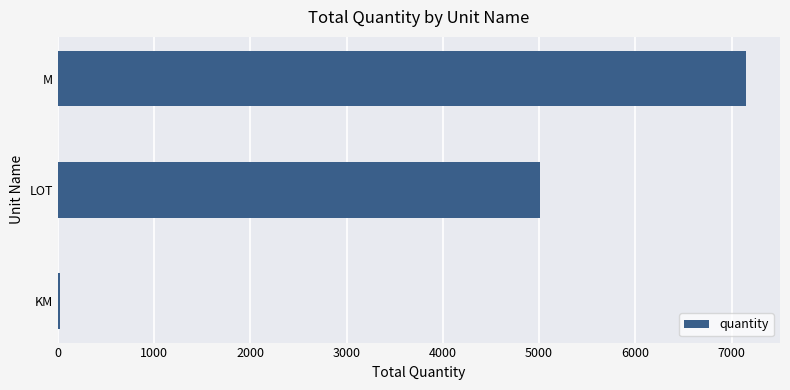

What is the sum of the values at LOT and M?

12152